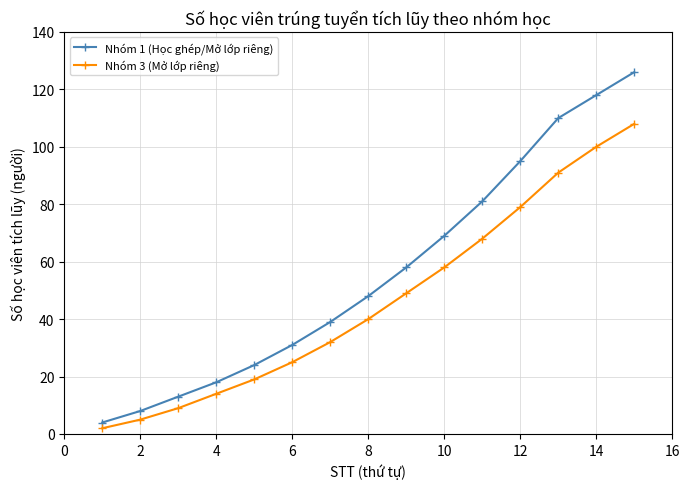

Which series has the largest range (max minus min)?

Nhóm 1 (Học ghép/Mở lớp riêng)